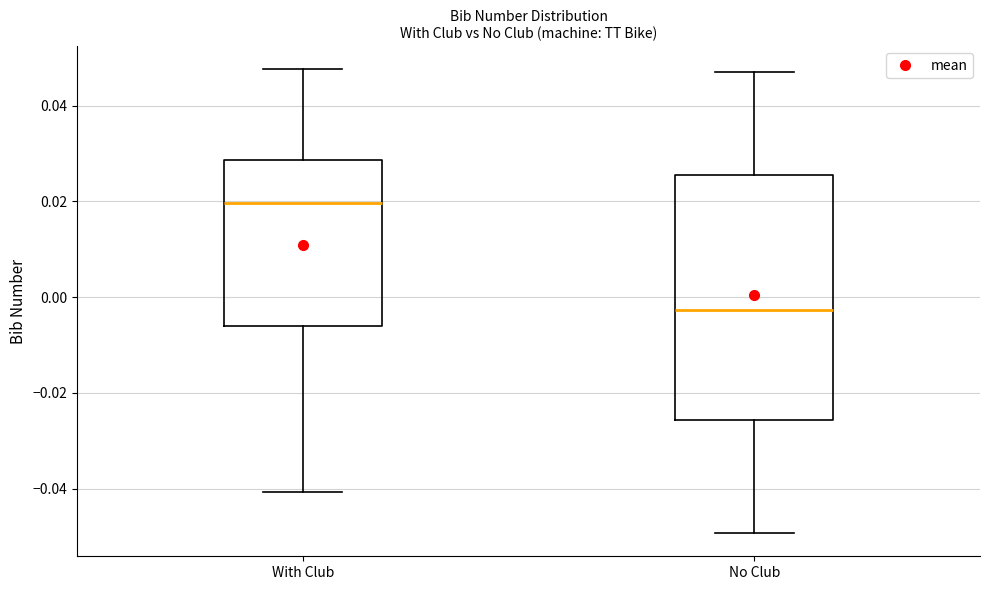

Which box has the highest median line?

With Club